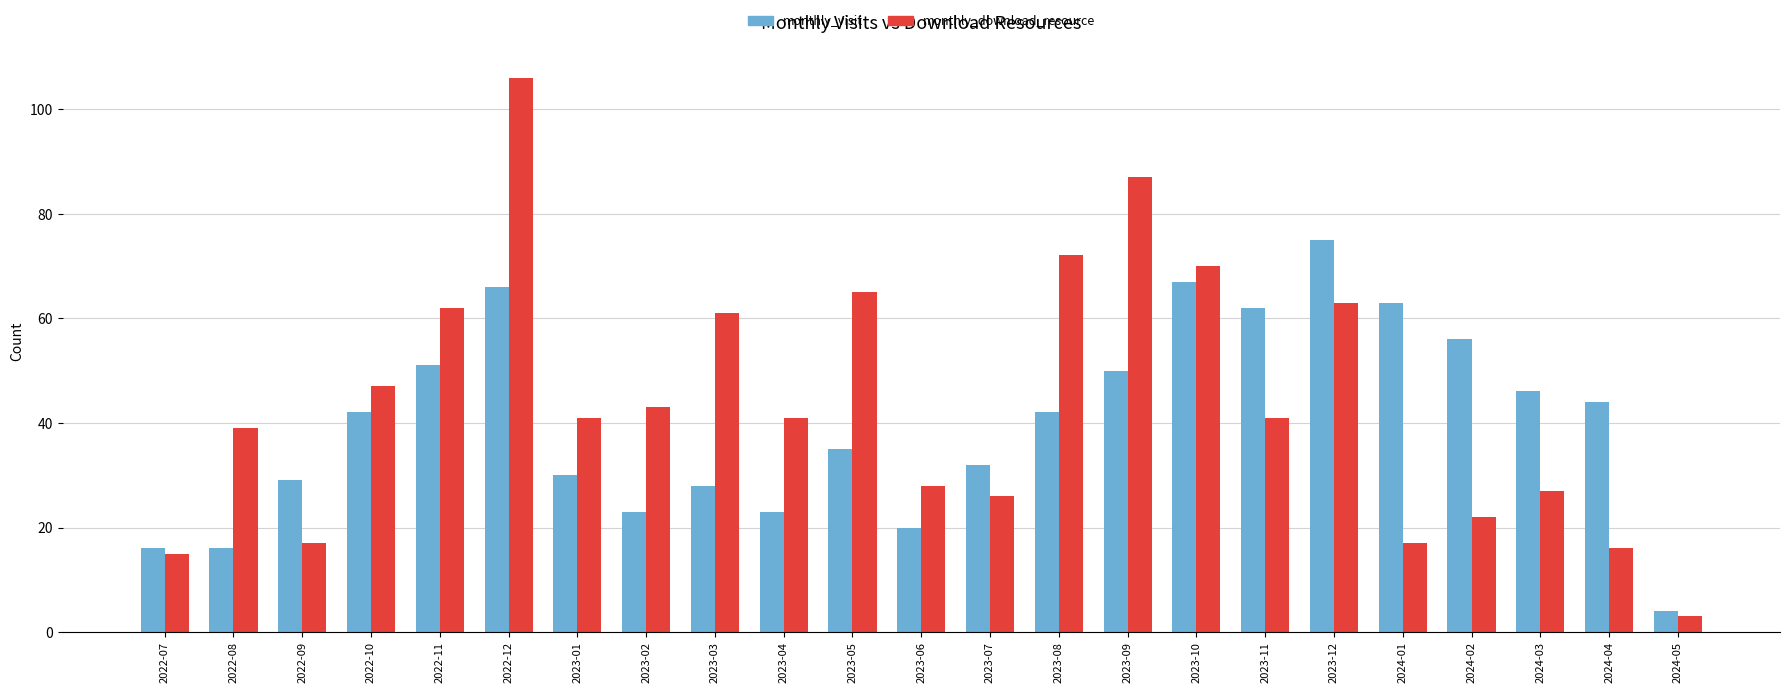

What is the value of the monthly_visit bar at the 9th from the left?

28